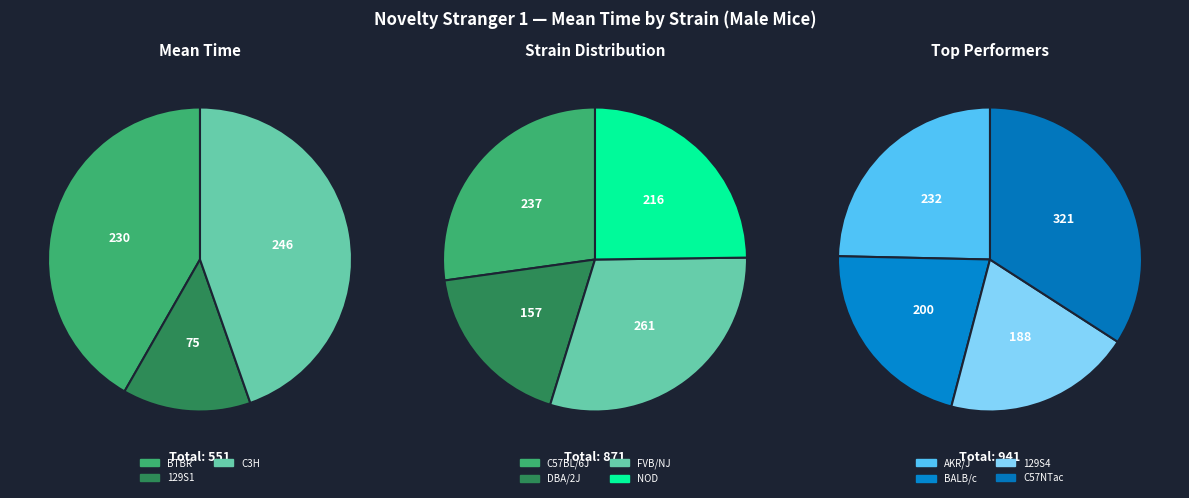

Is there a majority slice in this chart?

No